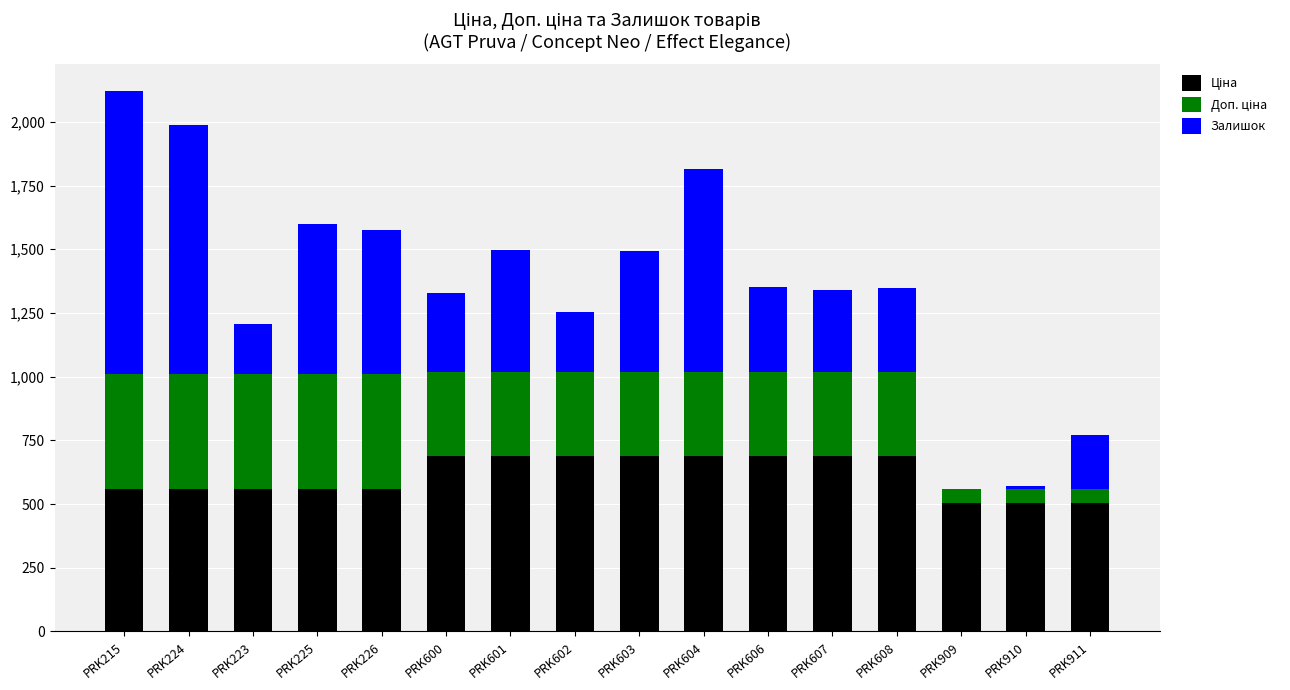

What is the total value across all series at PRK215?

2120.0